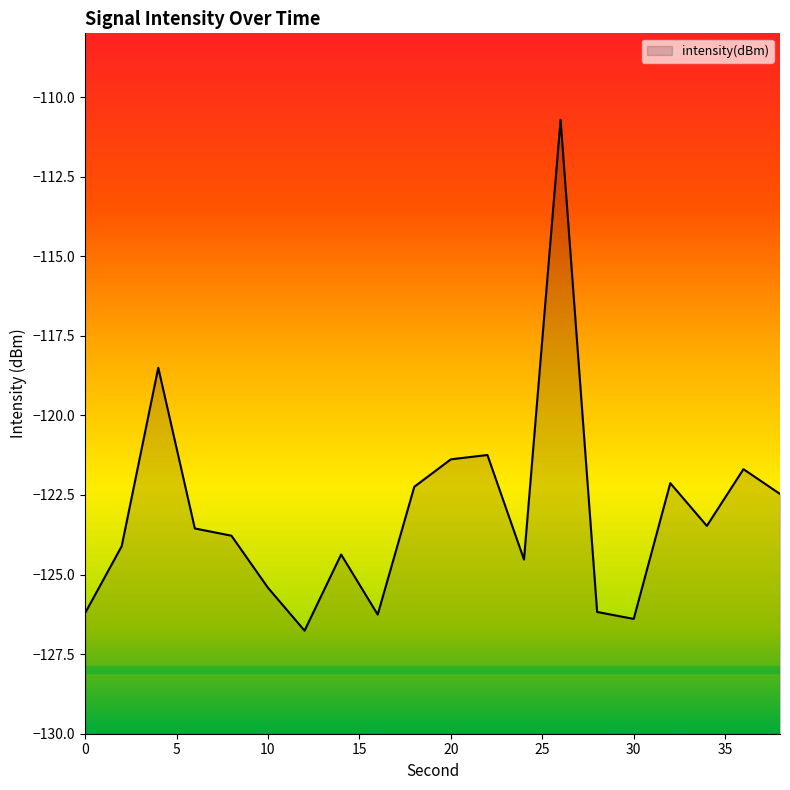

What is the average value?

-123.1